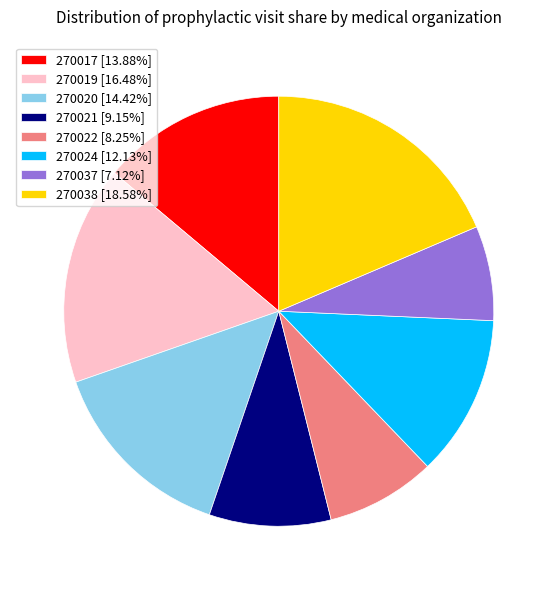

Does 270038 [18.58%] account for over 50% of the chart?

No